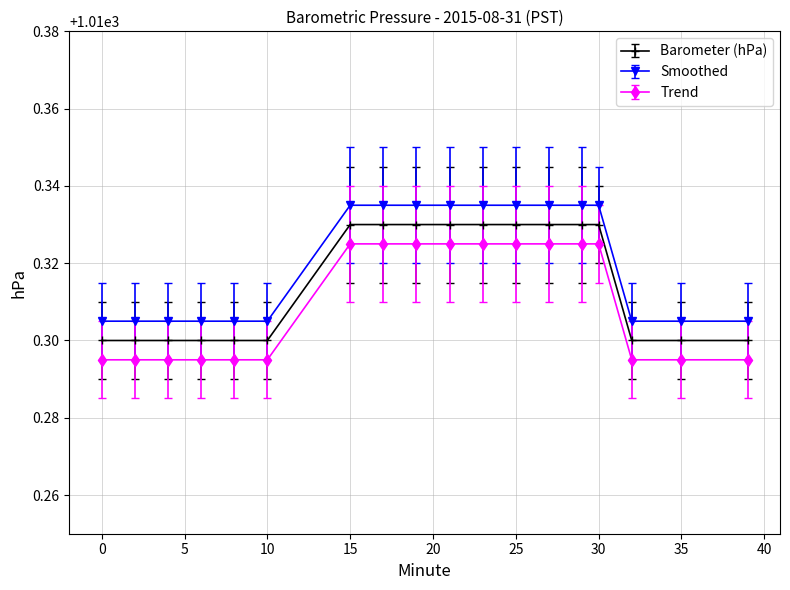

True or false: Smoothed and Barometer (hPa) intersect in this chart.

False